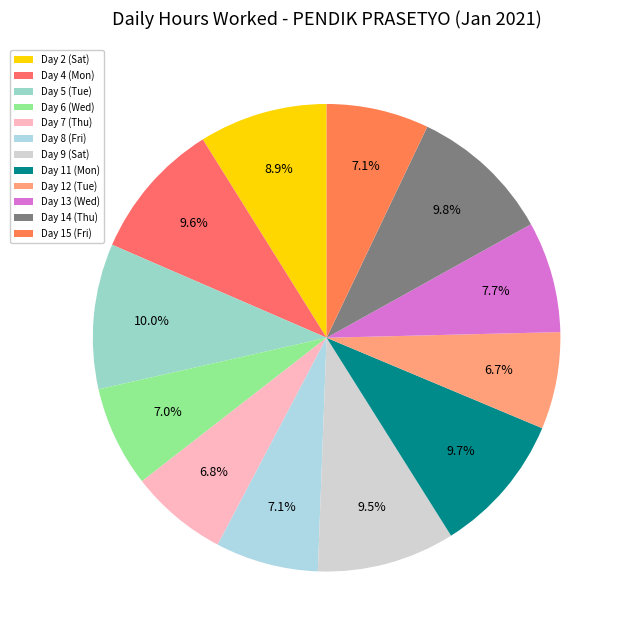

Does Day 6 (Wed) account for over 50% of the chart?

No